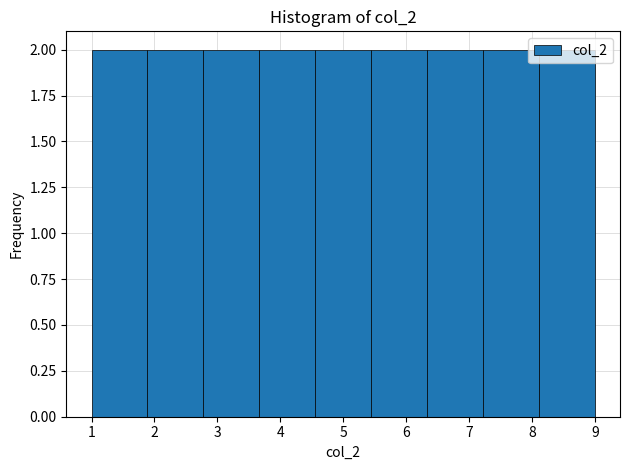

What is the height of the bar covering 8.1 to 9.0 on the x-axis? Neither the bar edges nor the heights are printed on the chart, so give them approximately, as read against the axes.

2